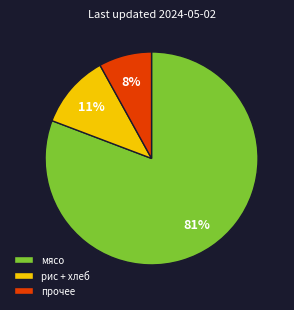

Is it true that мясо is 81% of the pie?

True